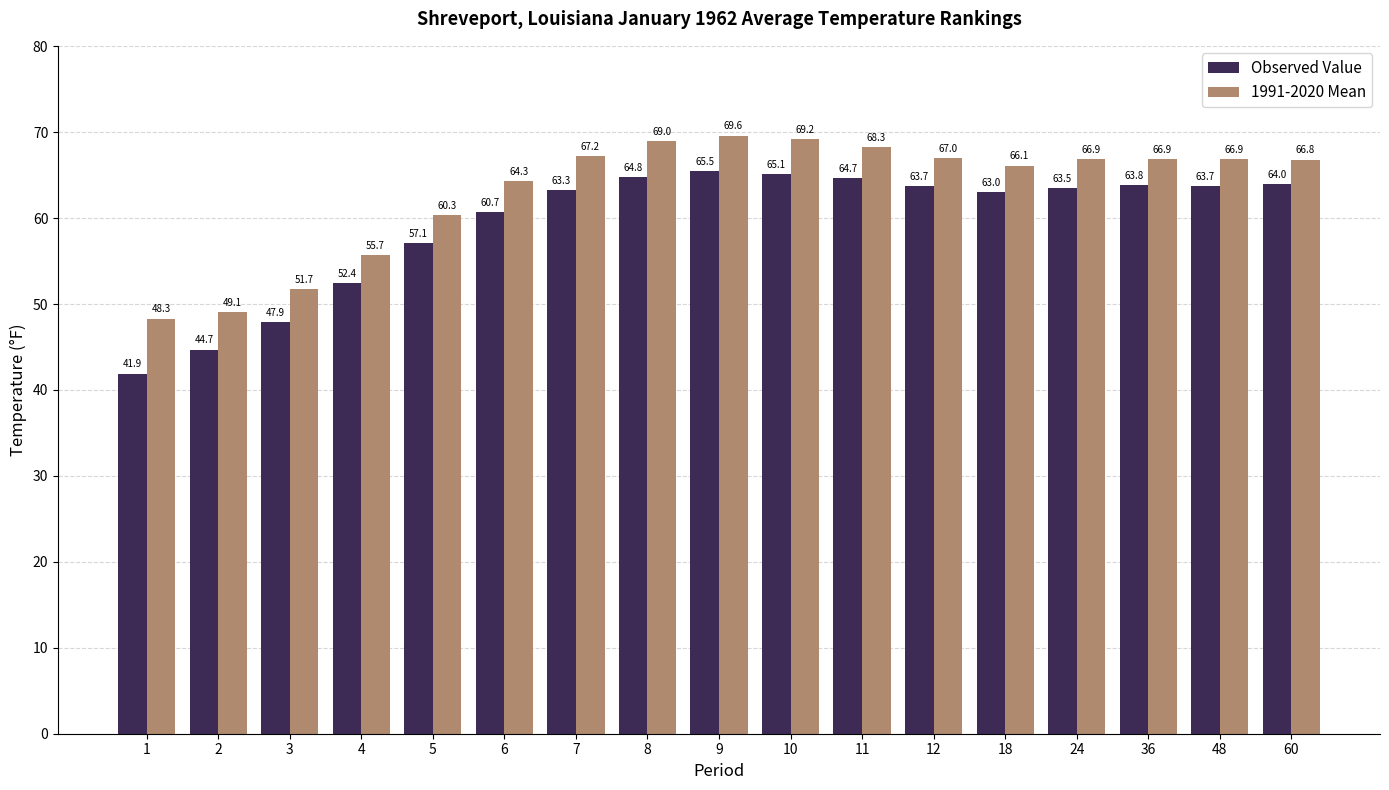

Which category has the highest value in the 1991-2020 Mean series?

9